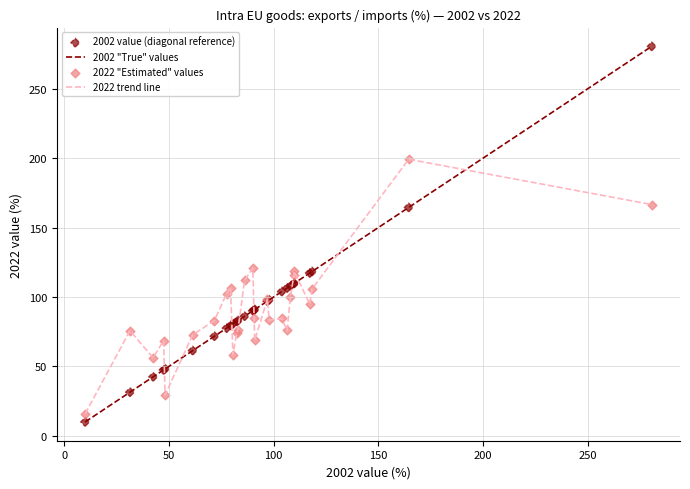

Which series has the widest spread of values?

2002 "True" values